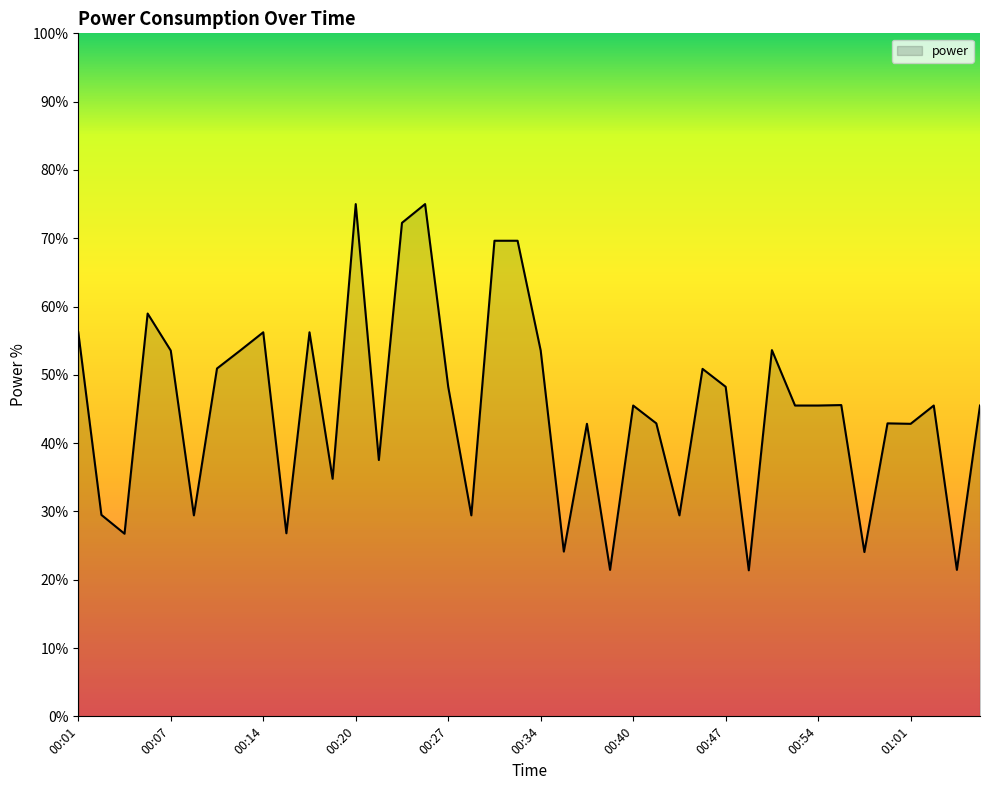

What is the maximum value shown in the chart?

75.0